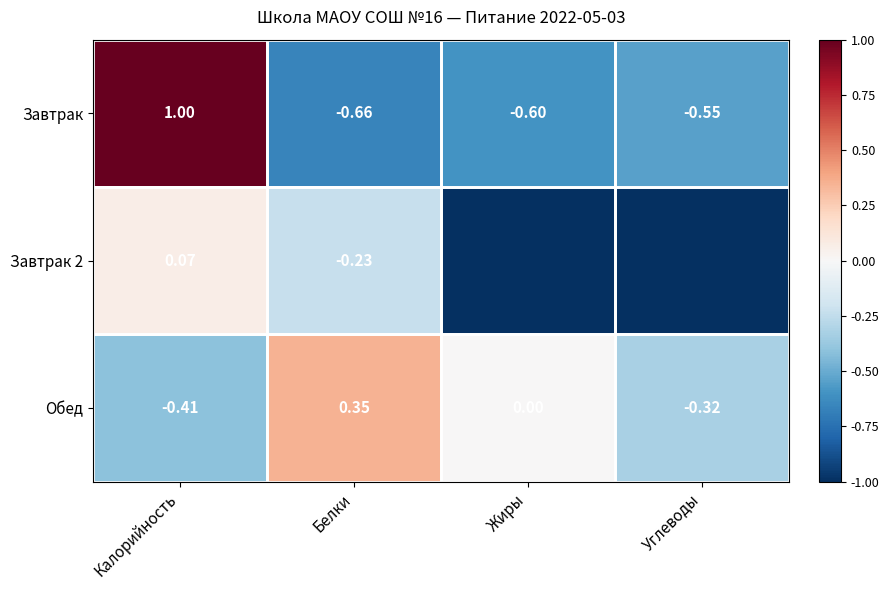

List the labels in order of Завтрак value, smallest first.

Белки, Жиры, Углеводы, Калорийность